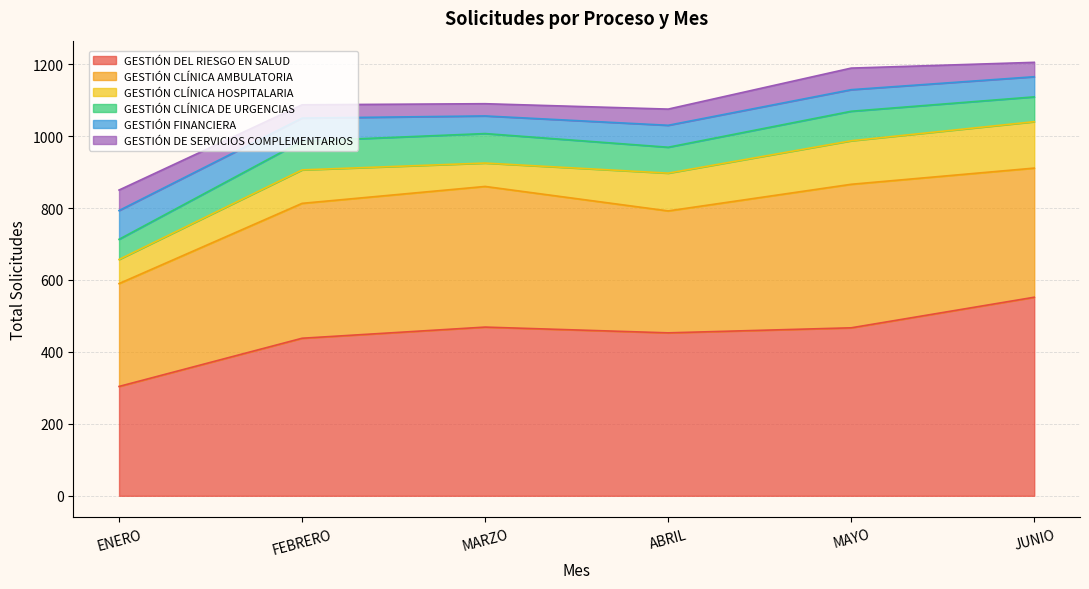

What is the value of the GESTIÓN DE SERVICIOS COMPLEMENTARIOS point at the 6th from the left?

40